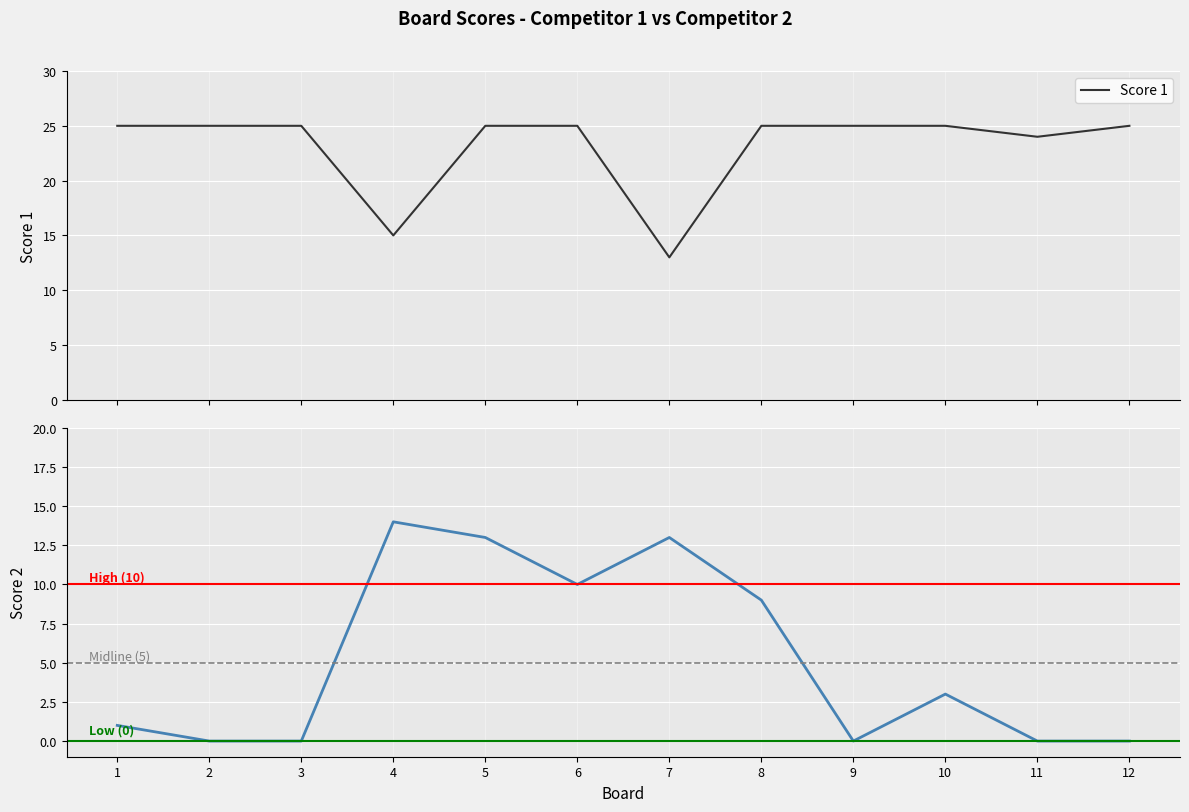

How many data points in Score 2 are less than 3?

6